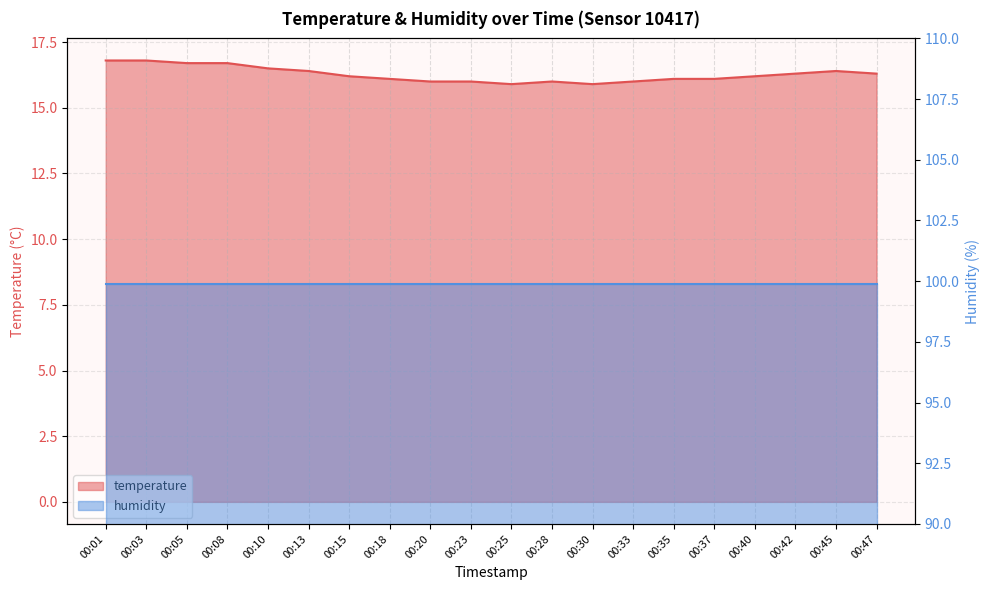

What is the ratio of the value at 00:45 to the value at 00:42?

1.0